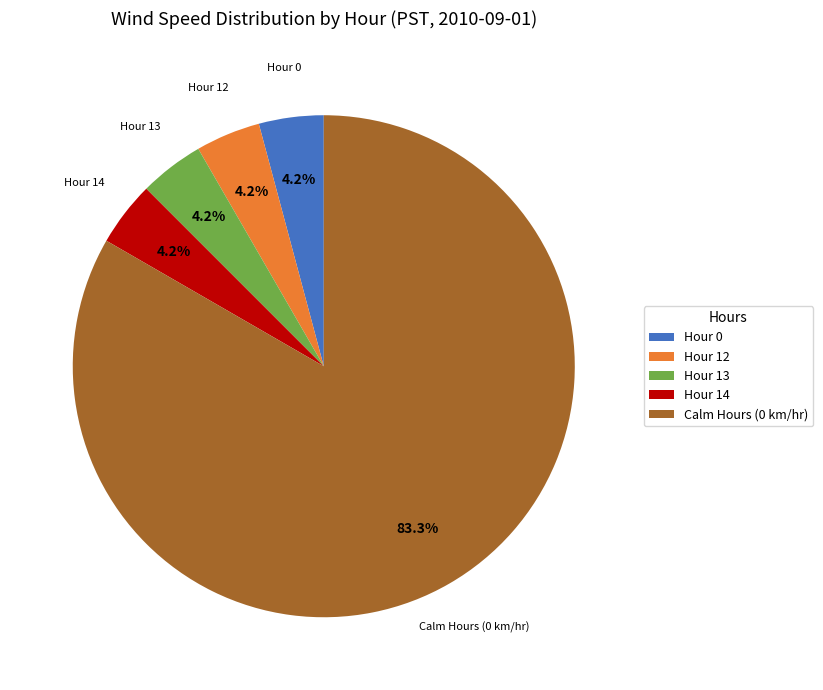

Which slice represents more than half of the pie?

Calm Hours (0 km/hr)